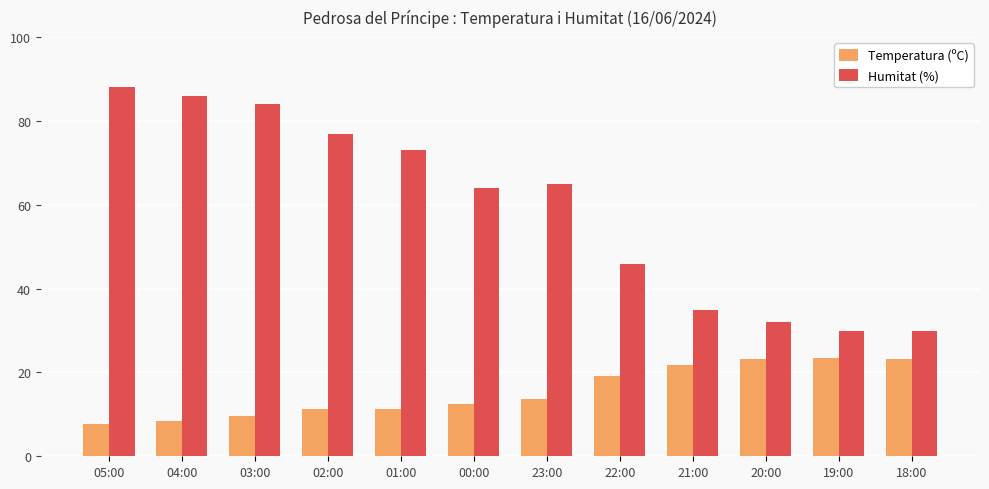

Is the value of Humitat (%) at 04:00 greater than the value of Temperatura (ºC) at 20:00?

Yes